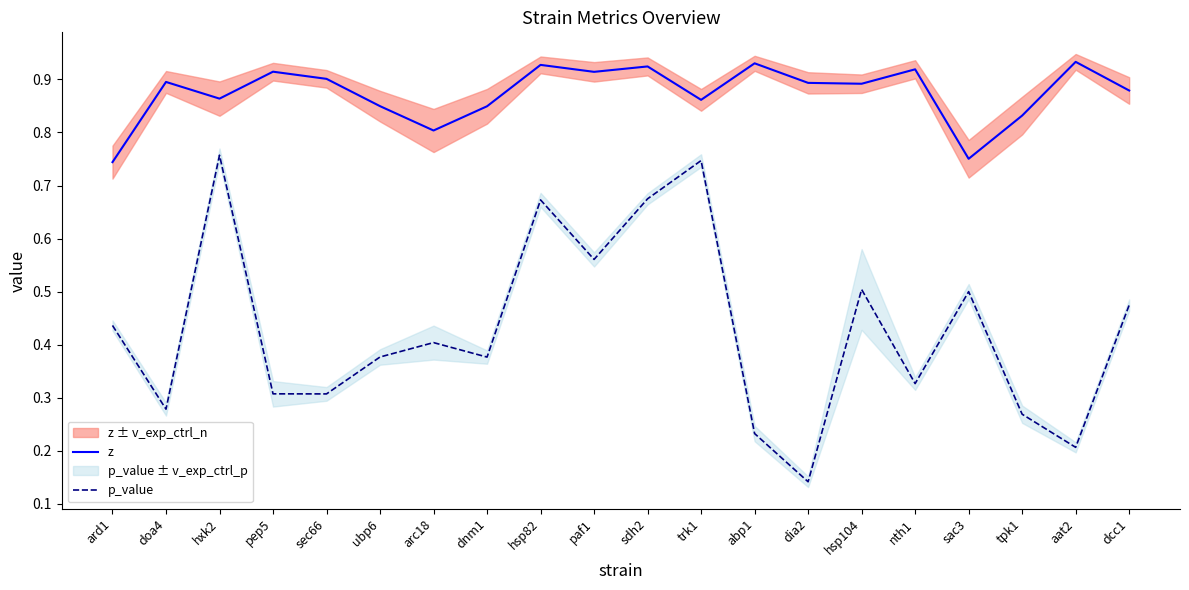

What is the greatest value displayed?

0.9